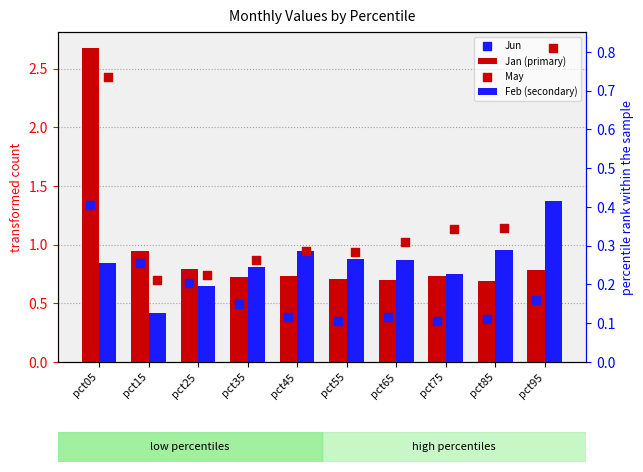

Which series has the largest total across all categories?

Jan (primary)